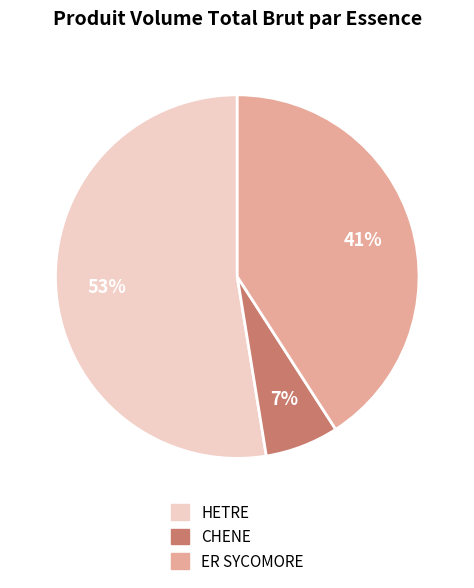

Which category accounts for the majority?

HETRE